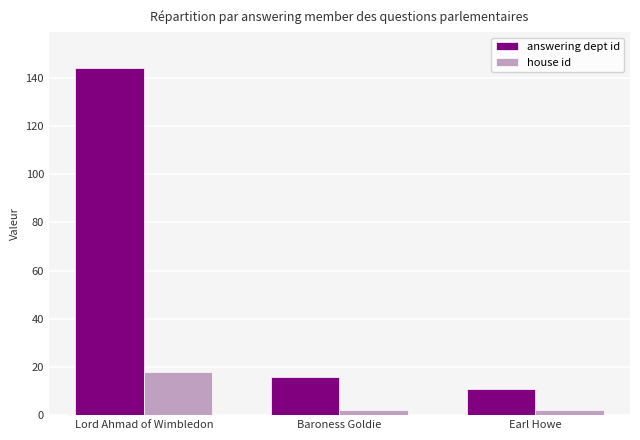

What is the greatest value displayed?

144